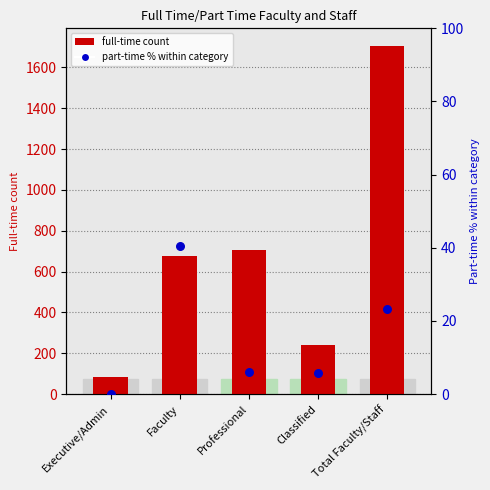

Which series contains the lowest Y value?

part-time % within category